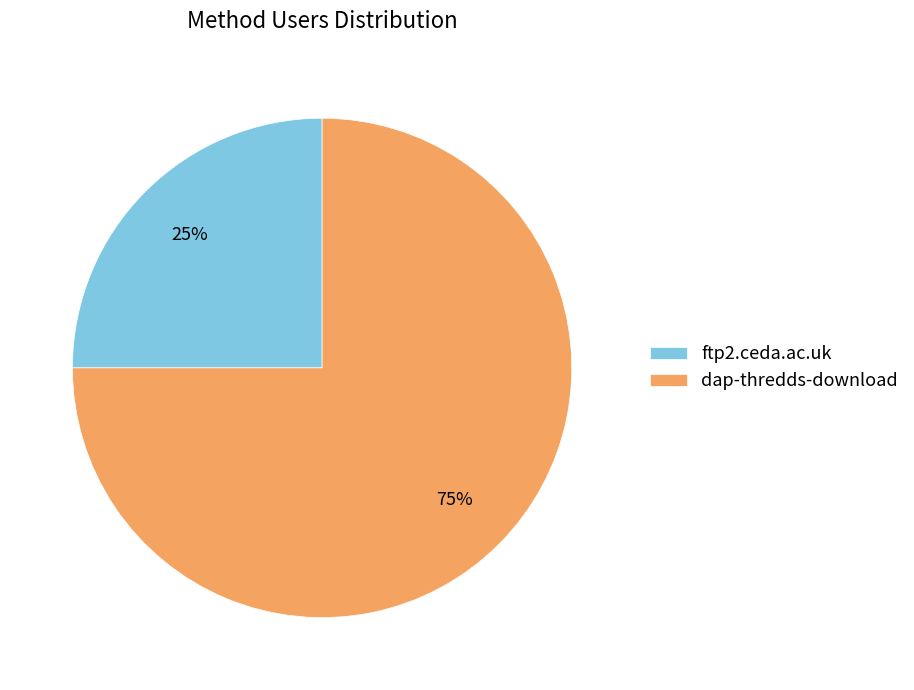

Is it true that ftp2.ceda.ac.uk is 37% of the pie?

False